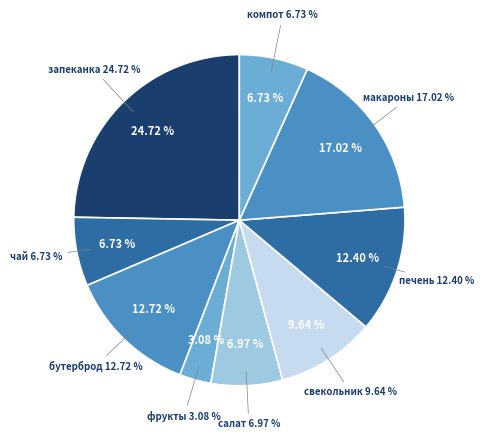

To the nearest percent, what is the combined percentage of чай витаминный and печеь тушеная в соусе?

19%